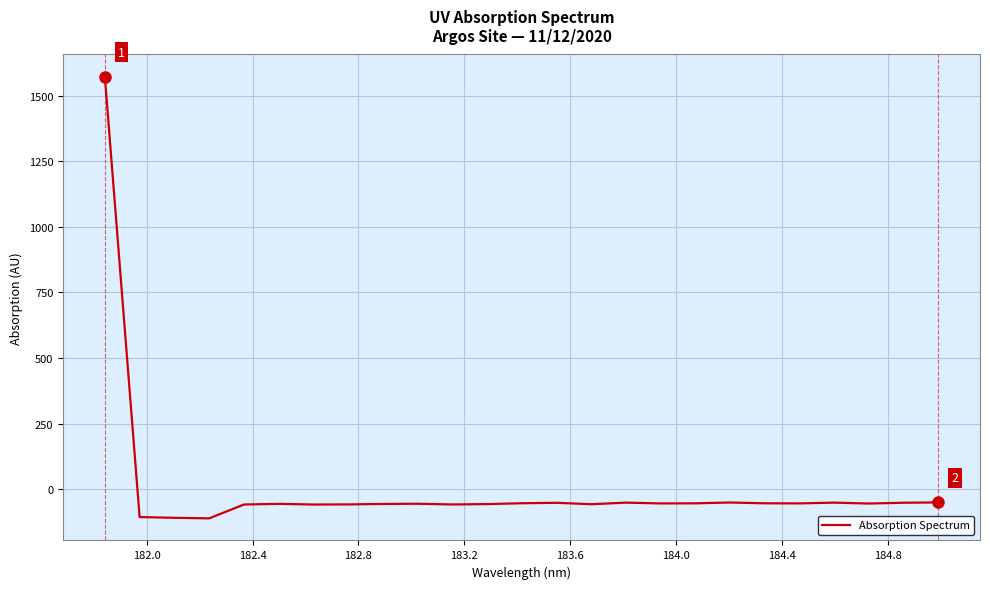

What is the minimum value shown in the chart?

-110.8